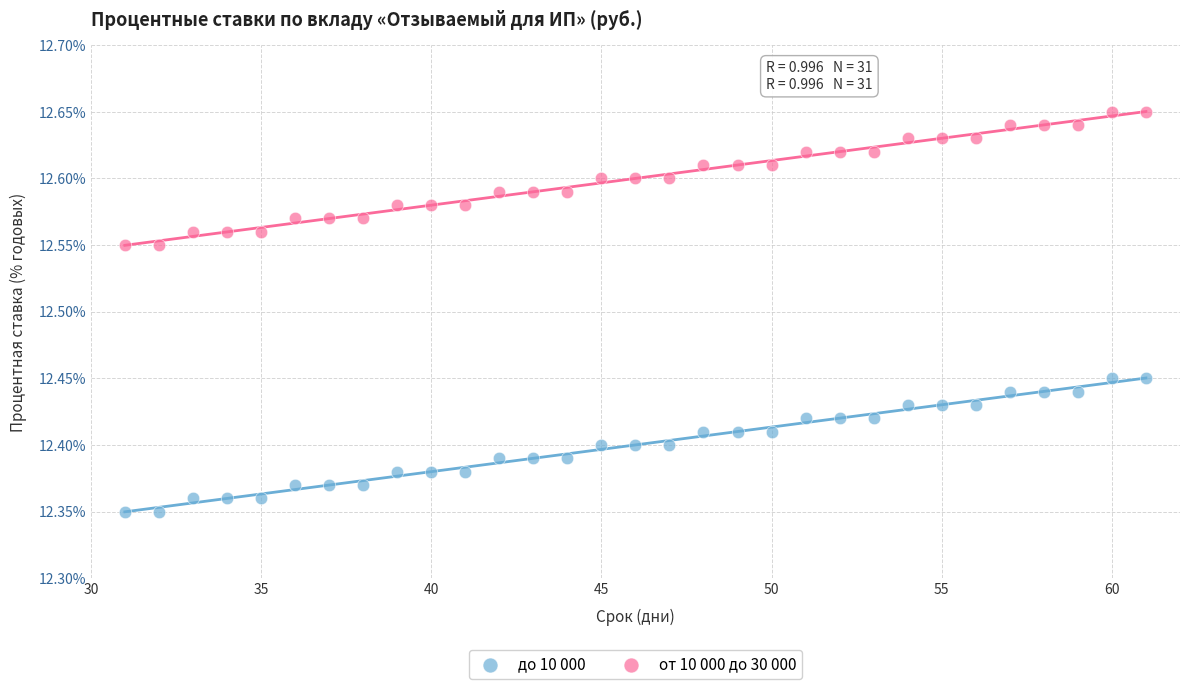

Which series contains the highest Y value?

от 10 000 до 30 000